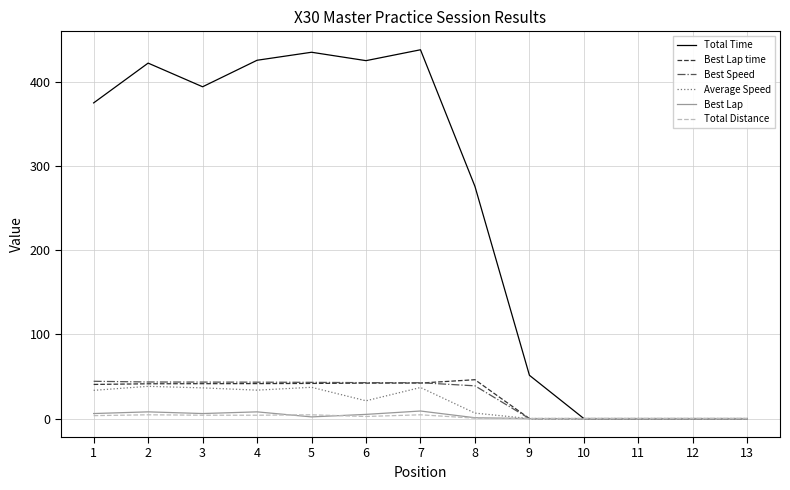

Which series has the largest total across all categories?

Total Time